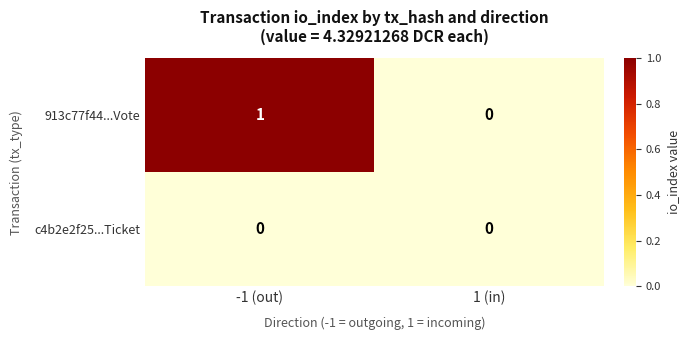

Which label corresponds to the largest value in the chart?

-1 (out)